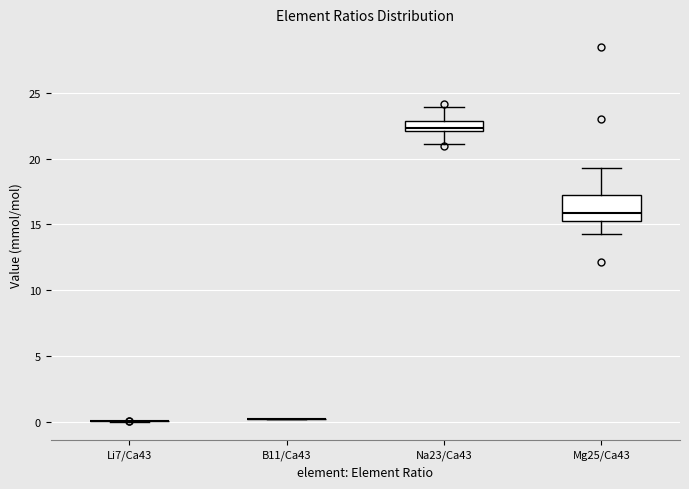

Reading left to right, transcribe this box plot: for each box, give where its median line is, the range the box spans, and where its two whiskers end, as read against the y-axis. The values are not printed on the chart, so give them approximately, as read against the axis.

Li7/Ca43: box collapsed to a line at 0.0, whiskers 0.0 to 0.0
B11/Ca43: box collapsed to a line at 0.0, whiskers 0.0 to 0.0
Na23/Ca43: median 22.5, box 22.0 to 23.0, whiskers 21.0 to 24.0
Mg25/Ca43: median 16.0, box 15.0 to 17.0, whiskers 14.5 to 19.5